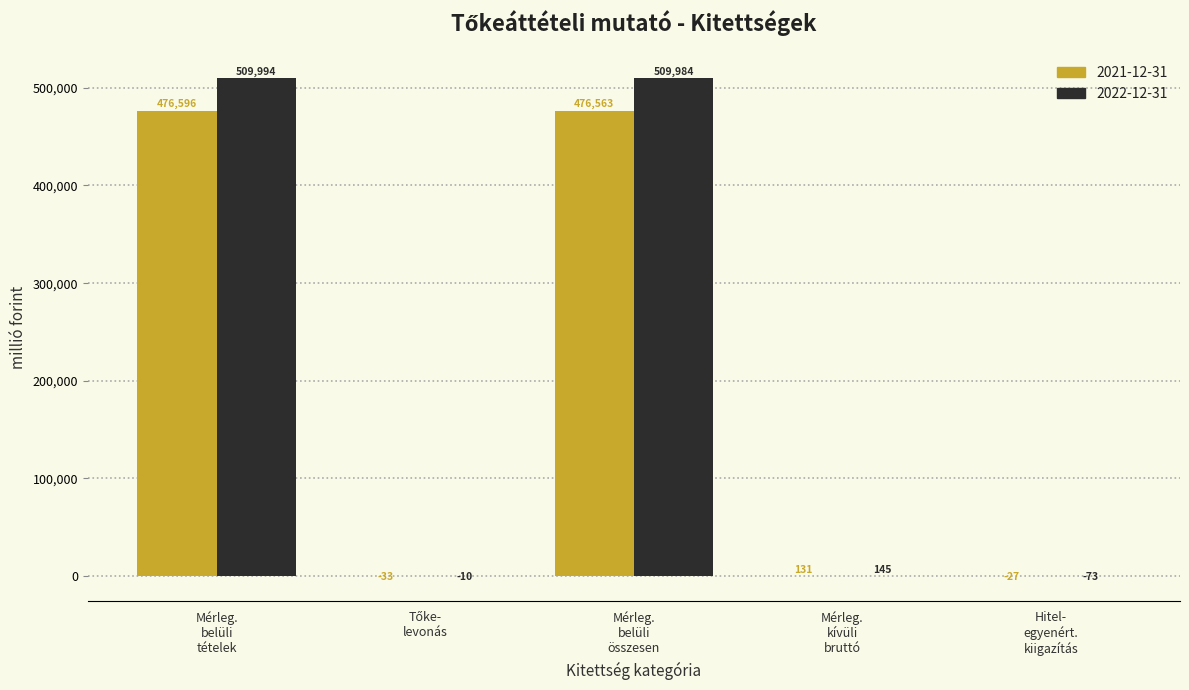

Which series has the largest total across all categories?

2022-12-31